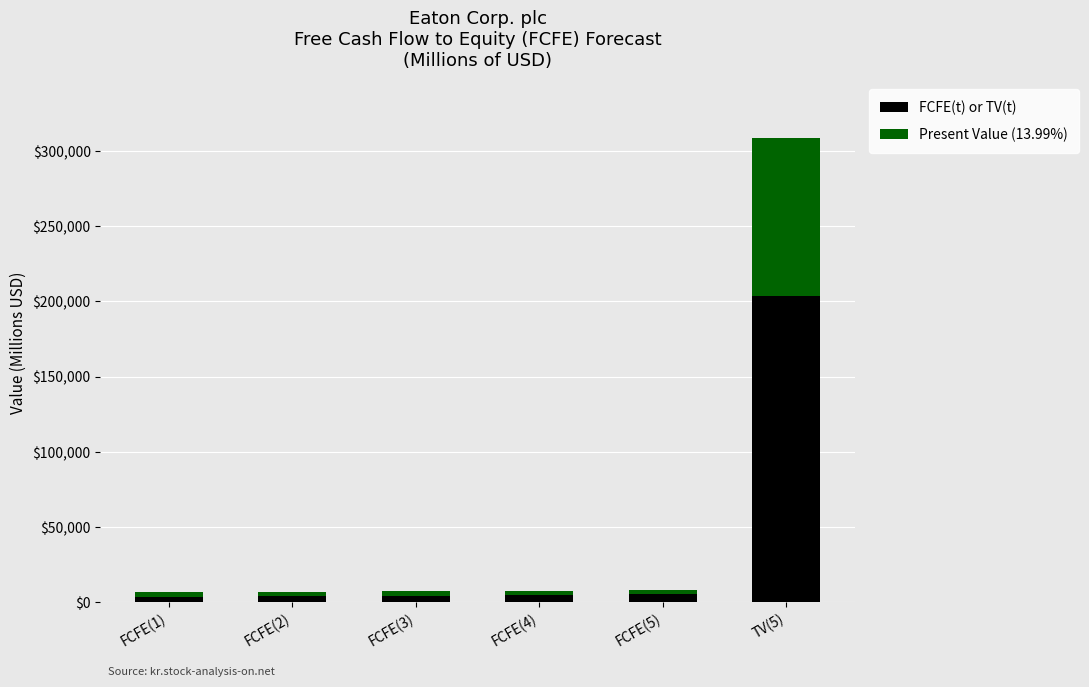

What is the difference between the maximum and minimum values in the FCFE(t) or TV(t) series?

199655